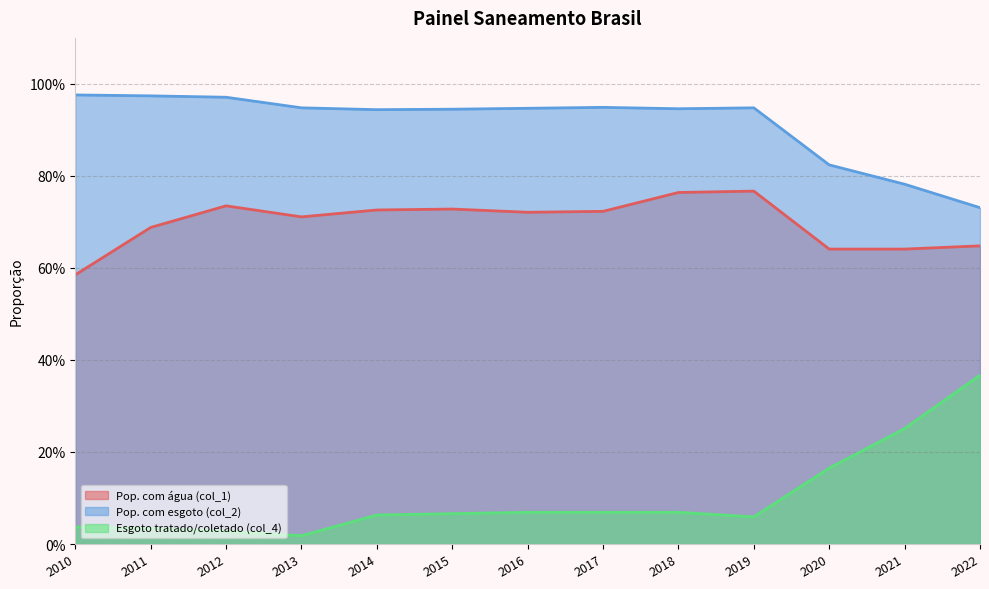

Reading left to right, transcribe all the data shown in this chart.

Pop. com água (col_1): 2010=0.6	2011=0.7	2012=0.7	2013=0.7	2014=0.7	2015=0.7	2016=0.7	2017=0.7	2018=0.8	2019=0.8	2020=0.6	2021=0.6	2022=0.6
Pop. com esgoto (col_2): 2010=1.0	2011=1.0	2012=1.0	2013=0.9	2014=0.9	2015=0.9	2016=0.9	2017=0.9	2018=0.9	2019=0.9	2020=0.8	2021=0.8	2022=0.7
Esgoto tratado/coletado (col_4): 2010=0.0	2011=0.0	2012=0.0	2013=0.0	2014=0.1	2015=0.1	2016=0.1	2017=0.1	2018=0.1	2019=0.1	2020=0.2	2021=0.3	2022=0.4